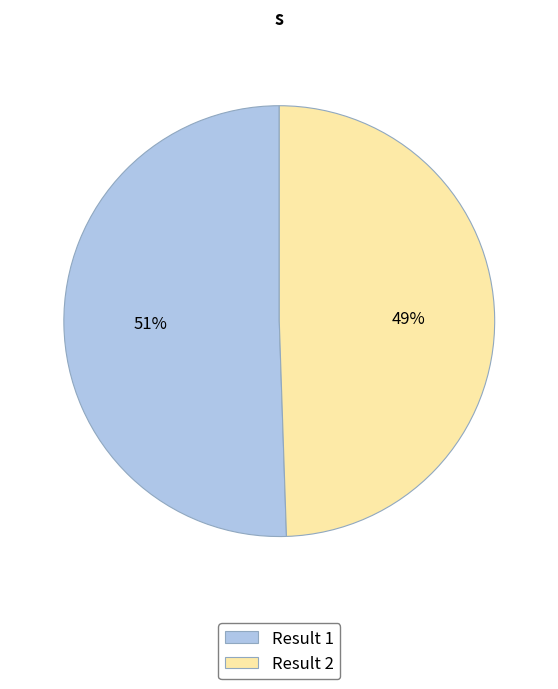

Count the number of slices in the pie.

2